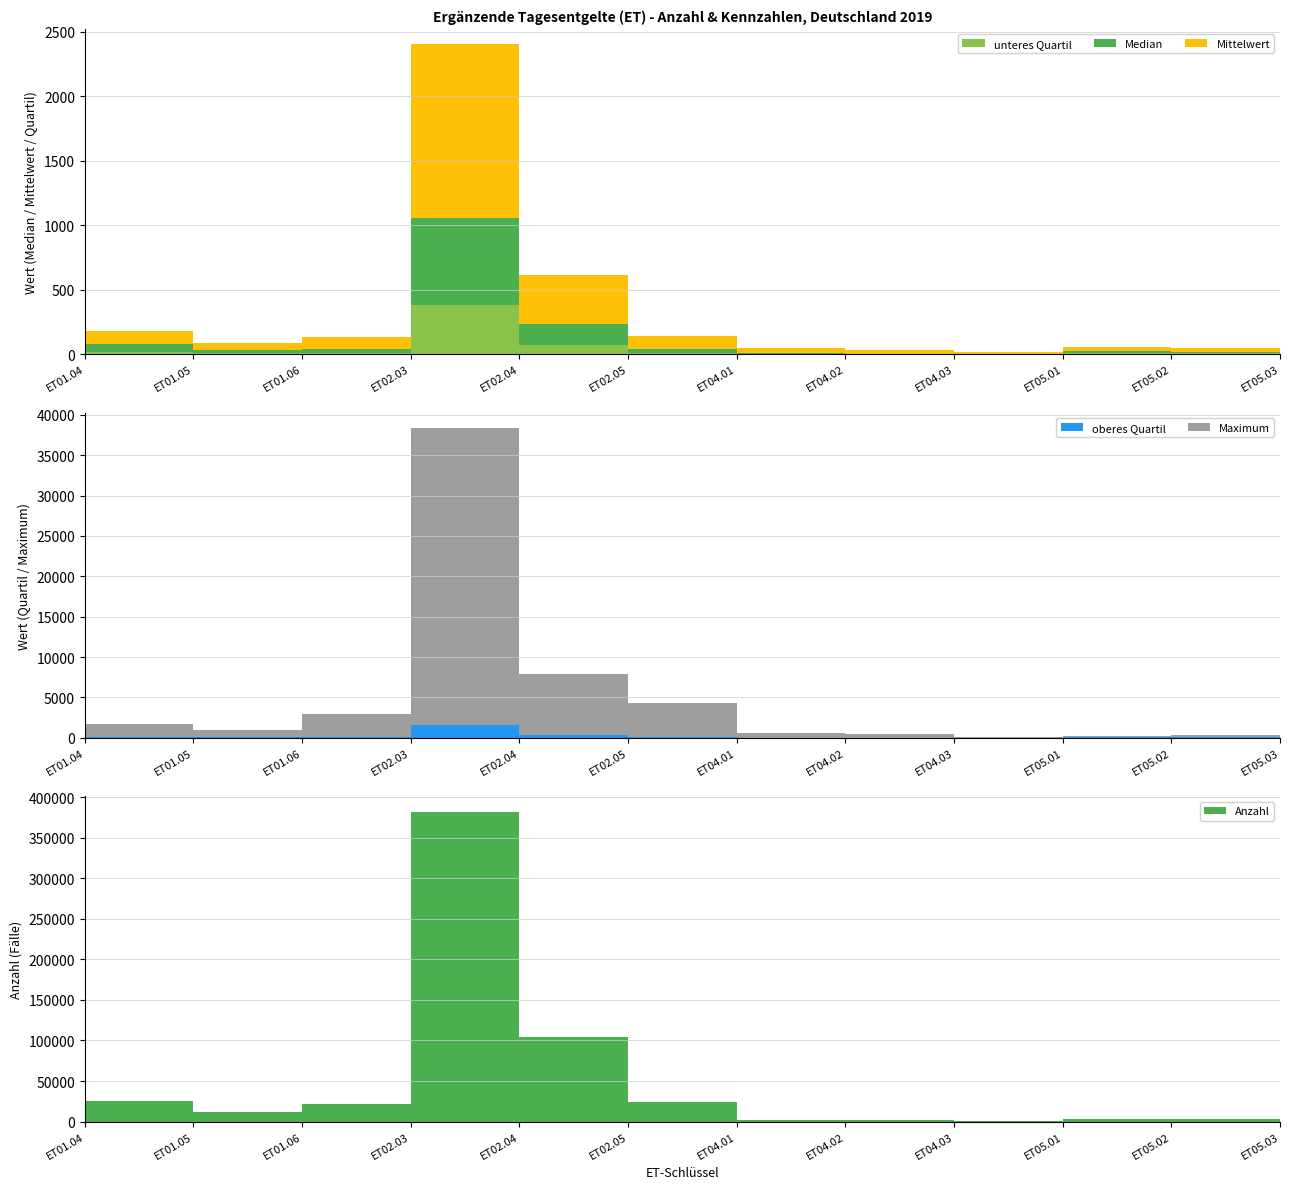

Reading left to right, what are all the values shown in this chart?

Anzahl: ET01.04=25655.0	ET01.05=12217.0	ET01.06=22113.0	ET02.03=381903.0	ET02.04=104427.0	ET02.05=24447.0	ET04.01=2474.0	ET04.02=1369.0	ET04.03=344.0	ET05.01=3614.0	ET05.02=2911.0	ET05.03=2087.0
Mittelwert: ET01.04=102.6	ET01.05=51.5	ET01.06=95.7	ET02.03=1344.7	ET02.04=379.7	ET02.05=102.3	ET04.01=41.9	ET04.02=30.4	ET04.03=10.4	ET05.01=35.1	ET05.02=29.7	ET05.03=26.1
Median: ET01.04=55.0	ET01.05=25.0	ET01.06=30.0	ET02.03=679.5	ET02.04=157.0	ET02.05=30.0	ET04.01=4.0	ET04.02=2.0	ET04.03=2.0	ET05.01=16.0	ET05.02=12.0	ET05.03=9.0
Maximum: ET01.04=1752.0	ET01.05=1020.0	ET01.06=2966.0	ET02.03=38343.0	ET02.04=7917.0	ET02.05=4254.0	ET04.01=535.0	ET04.02=427.0	ET04.03=154.0	ET05.01=200.0	ET05.02=285.0	ET05.03=314.0
unteres Quartil: ET01.04=19.3	ET01.05=8.0	ET01.06=8.5	ET02.03=378.0	ET02.04=73.0	ET02.05=9.5	ET04.01=1.0	ET04.02=0.0	ET04.03=0.0	ET05.01=6.0	ET05.02=4.3	ET05.03=3.0
oberes Quartil: ET01.04=112.0	ET01.05=51.0	ET01.06=90.5	ET02.03=1557.0	ET02.04=393.5	ET02.05=88.5	ET04.01=34.0	ET04.02=17.0	ET04.03=9.0	ET05.01=49.0	ET05.02=40.0	ET05.03=35.0